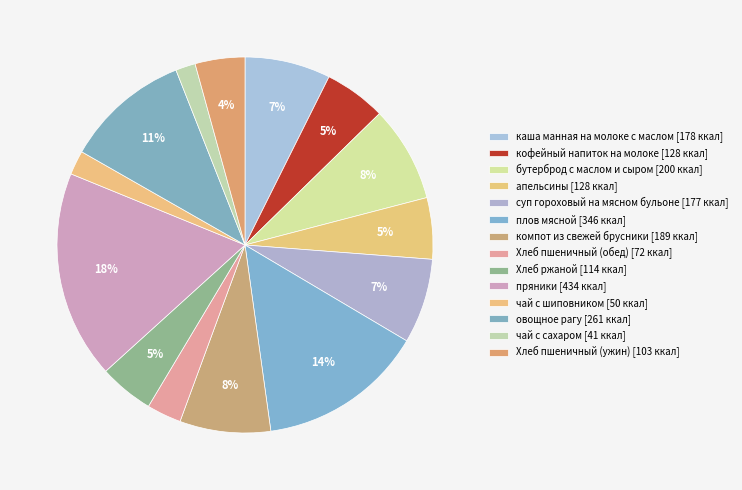

How many slices are in this pie chart?

14